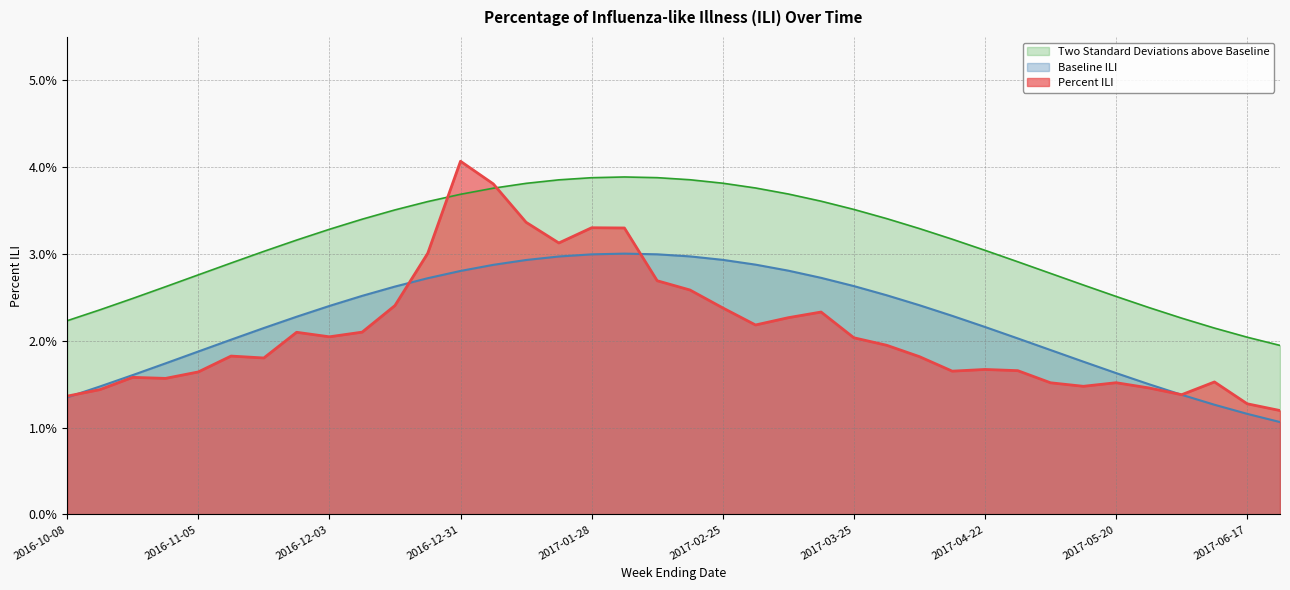

Does the chart have visible grid lines?

Yes